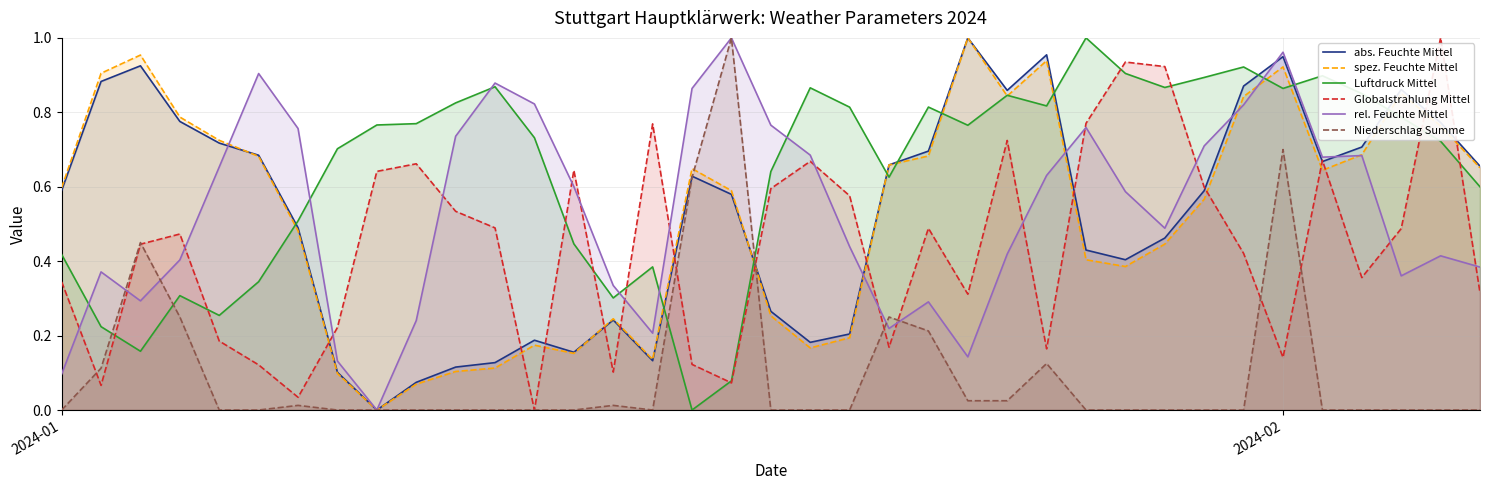

How many interior local peaks does the spez. Feuchte Mittel series have?

8